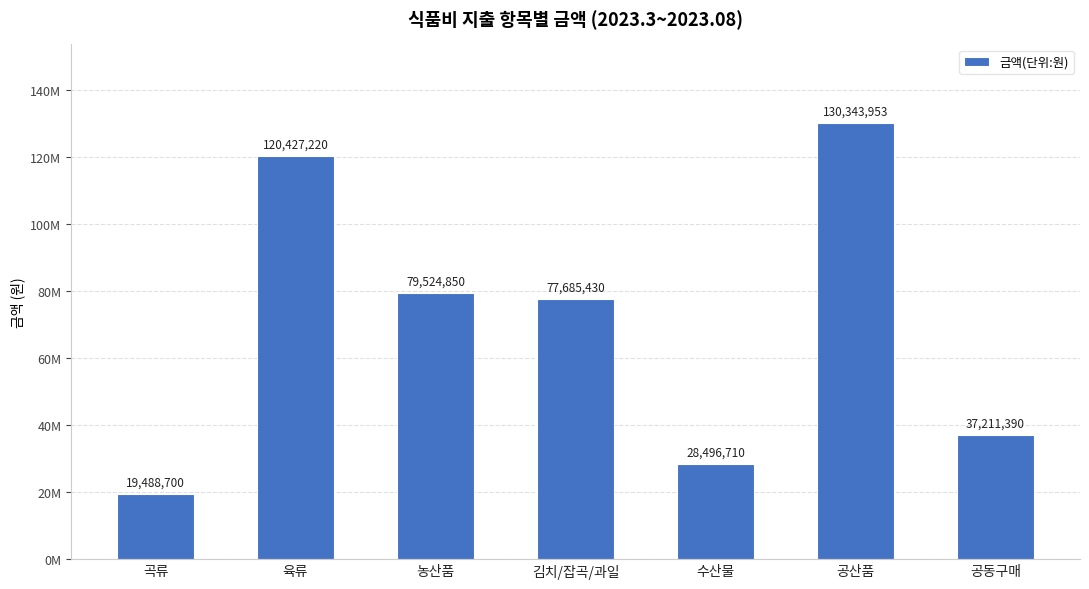

Is it true that the value at 수산물 is 28496710?

True